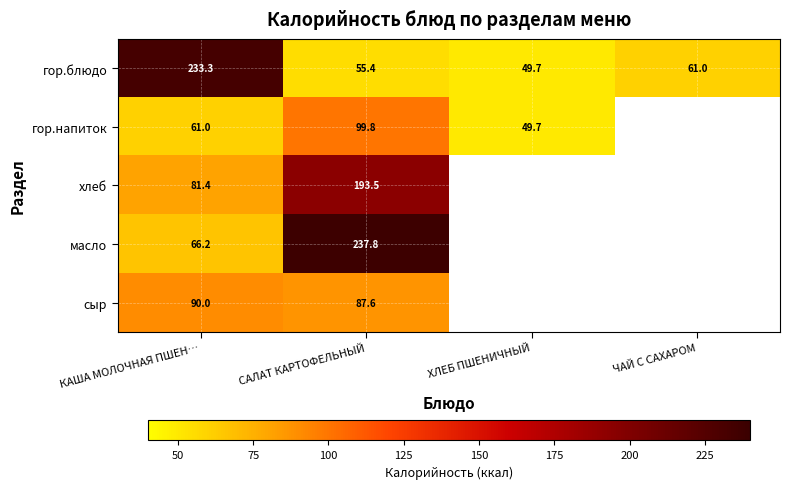

At САЛАТ КАРТОФЕЛЬНЫЙ, list the series in order from largest to smallest.

масло, хлеб, гор.напиток, сыр, гор.блюдо